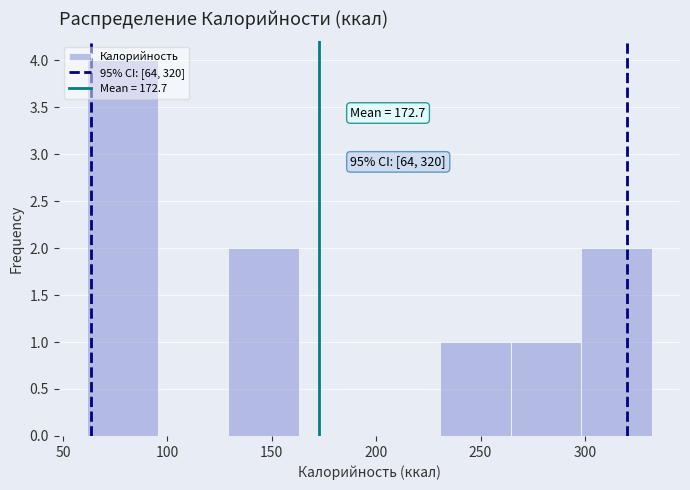

Over which range of the x-axis is the bar tallest?

60 to 95